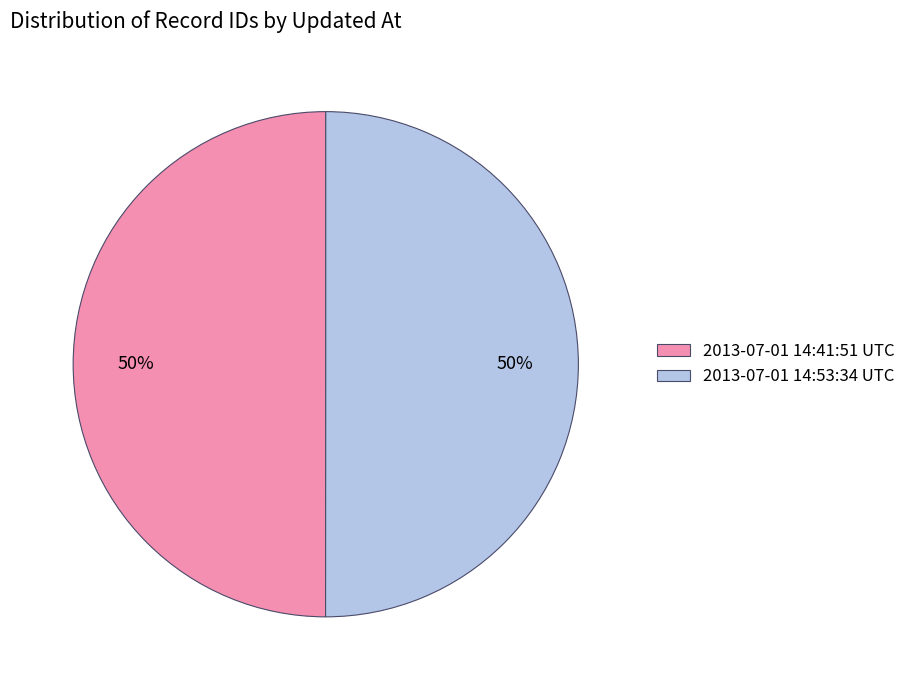

Combined, do 2013-07-01 14:53:34 UTC and 2013-07-01 14:41:51 UTC account for over 50%?

Yes